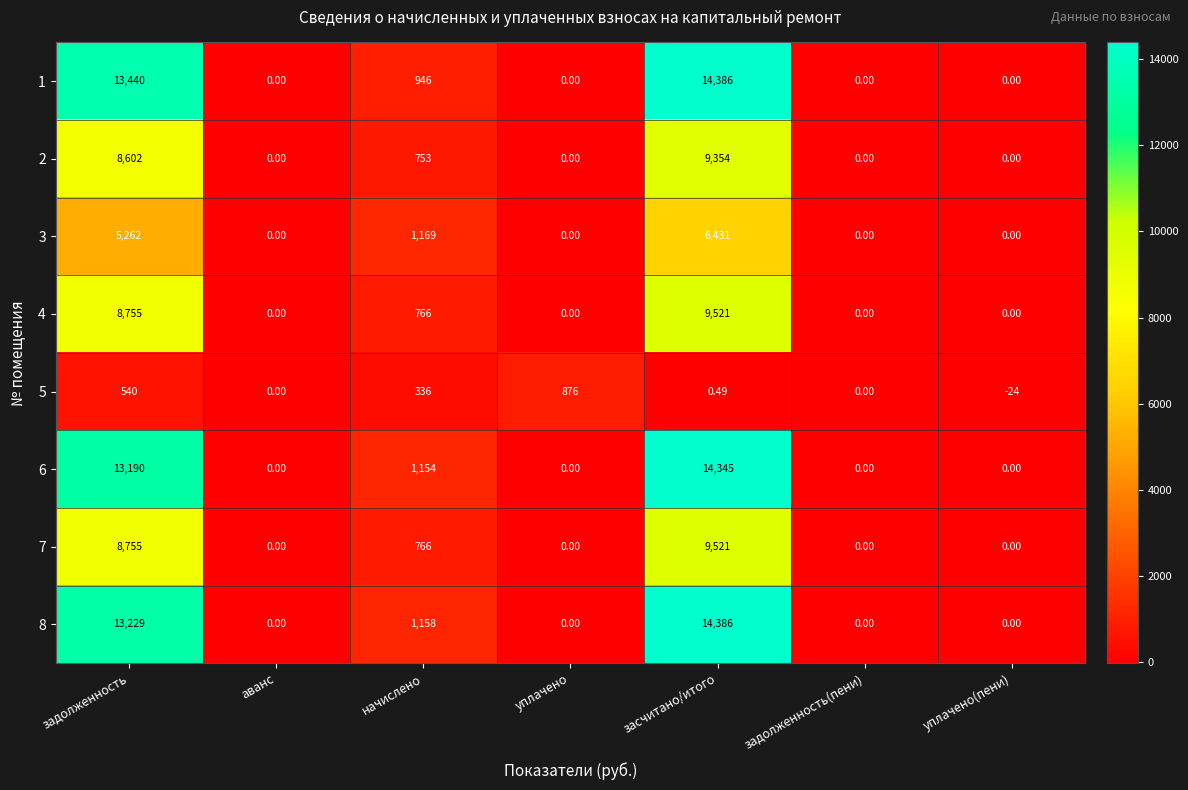

Which series has the largest total across all categories?

8